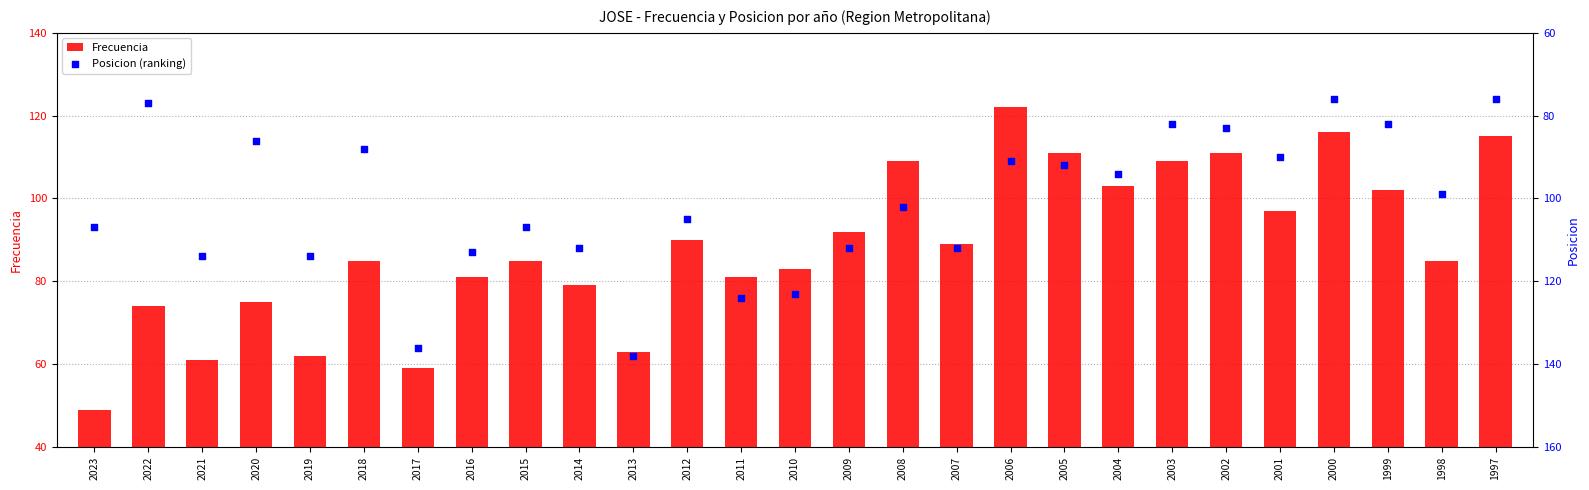

Which series contains the lowest Y value?

Frecuencia